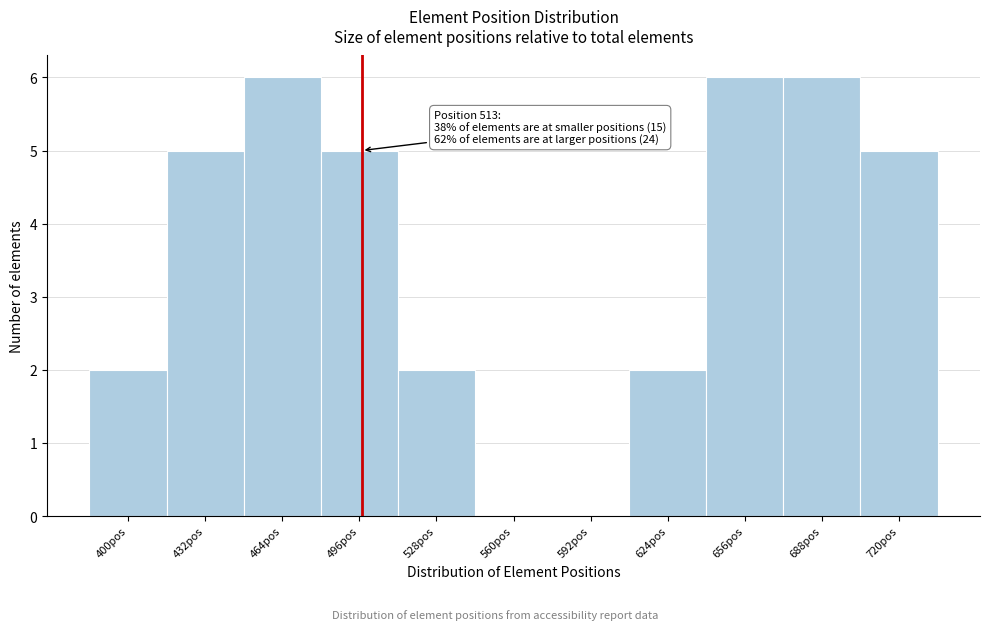

Reading left to right, list all the values displayed in this chart.

400pos=2	432pos=5	464pos=6	496pos=5	528pos=2	560pos=0	592pos=0	624pos=2	656pos=6	688pos=6	720pos=5